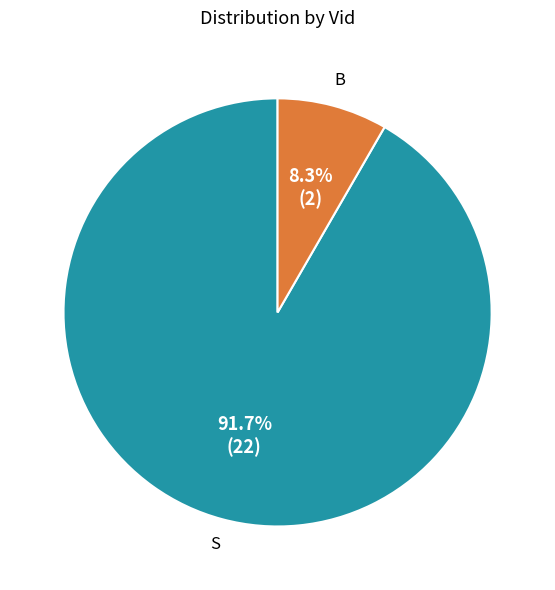

What is the largest slice in the pie chart?

S